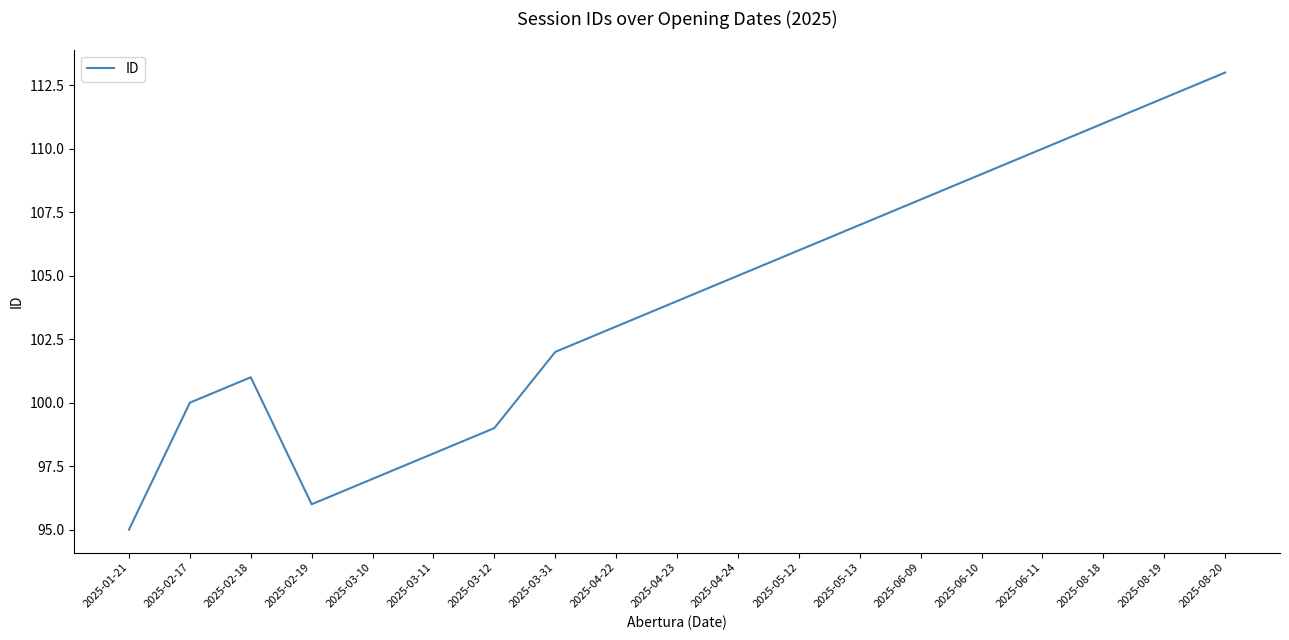

Rank the categories by value from highest to lowest.

2025-08-20, 2025-08-19, 2025-08-18, 2025-06-11, 2025-06-10, 2025-06-09, 2025-05-13, 2025-05-12, 2025-04-24, 2025-04-23, 2025-04-22, 2025-03-31, 2025-02-18, 2025-02-17, 2025-03-12, 2025-03-11, 2025-03-10, 2025-02-19, 2025-01-21